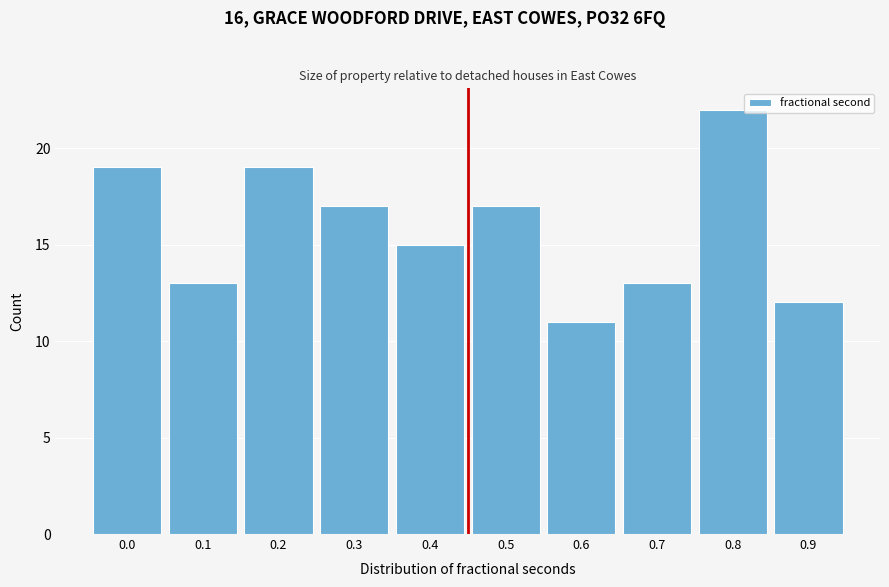

Reading left to right, transcribe all the data shown in this chart.

0.0=19	0.1=13	0.2=19	0.3=17	0.4=15	0.5=17	0.6=11	0.7=13	0.8=22	0.9=12